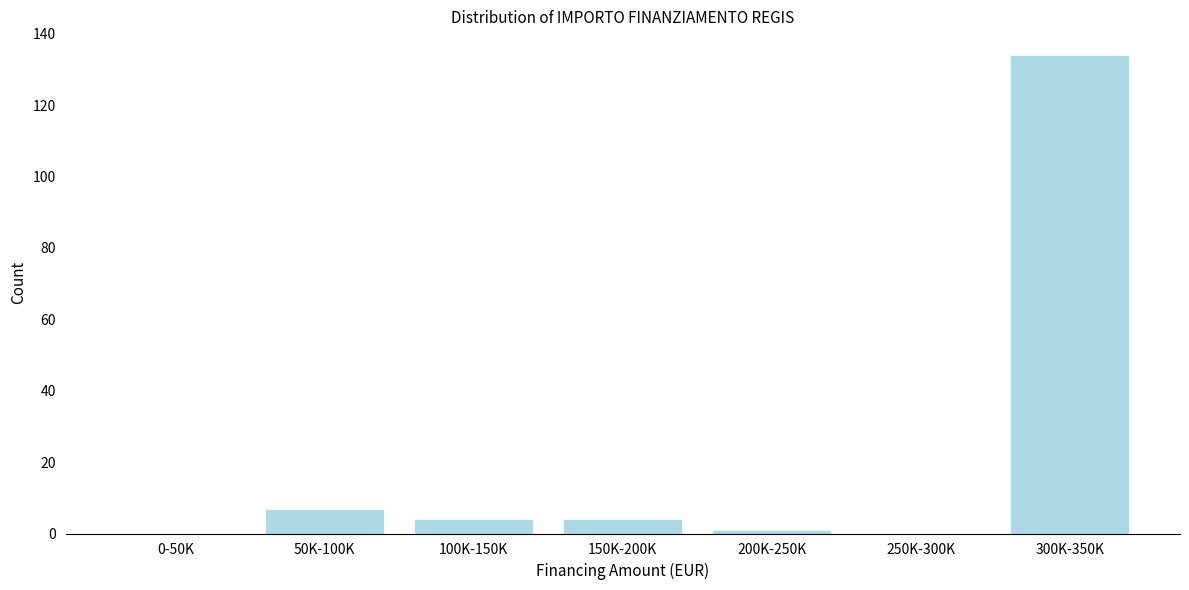

Reading left to right, what are all the values shown in this chart?

0-50K=0	50K-100K=7	100K-150K=4	150K-200K=4	200K-250K=1	250K-300K=0	300K-350K=134